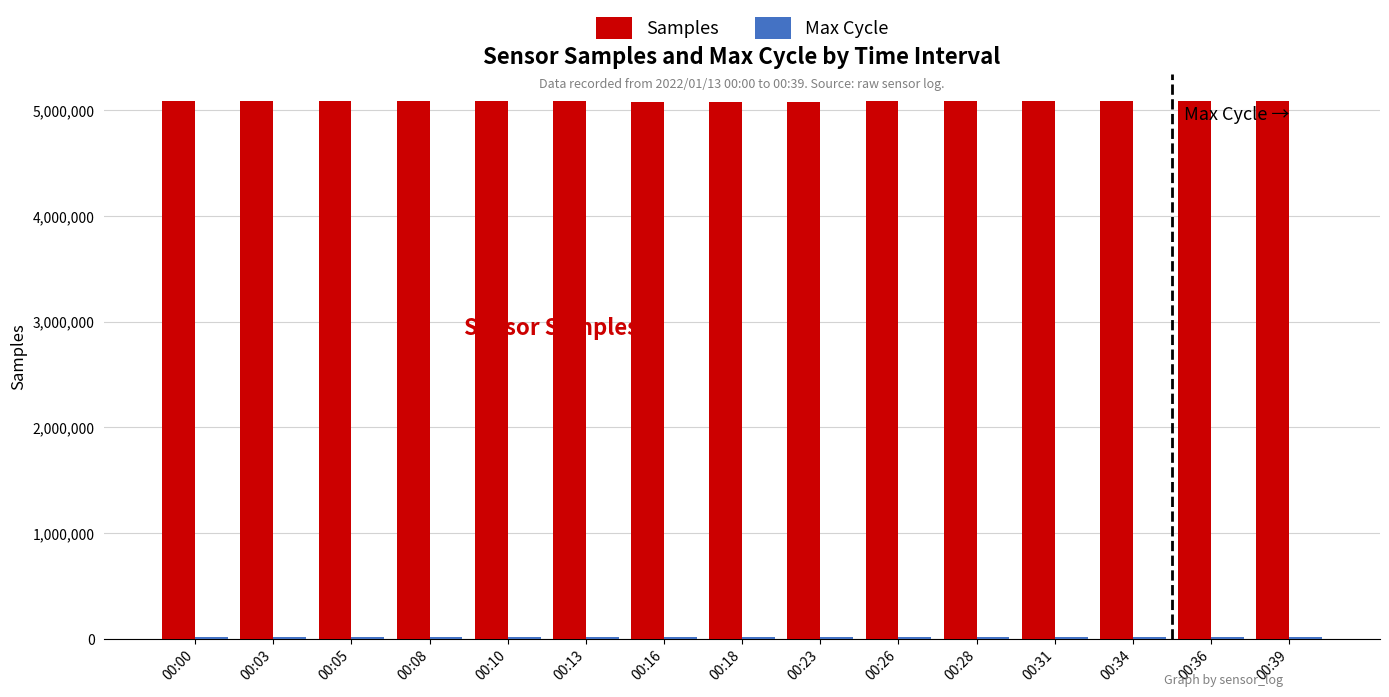

Which series has the largest total across all categories?

Samples